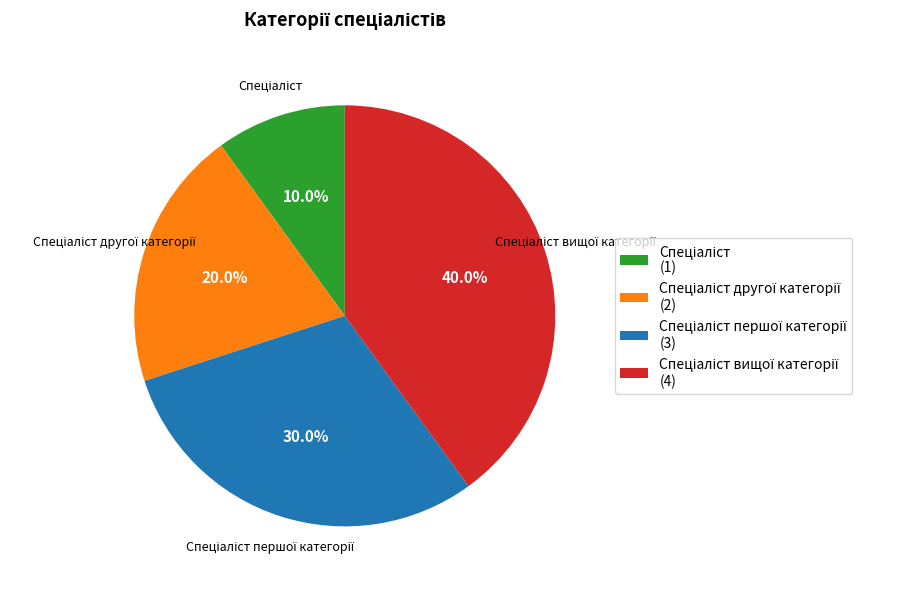

Does any single category account for the majority?

No